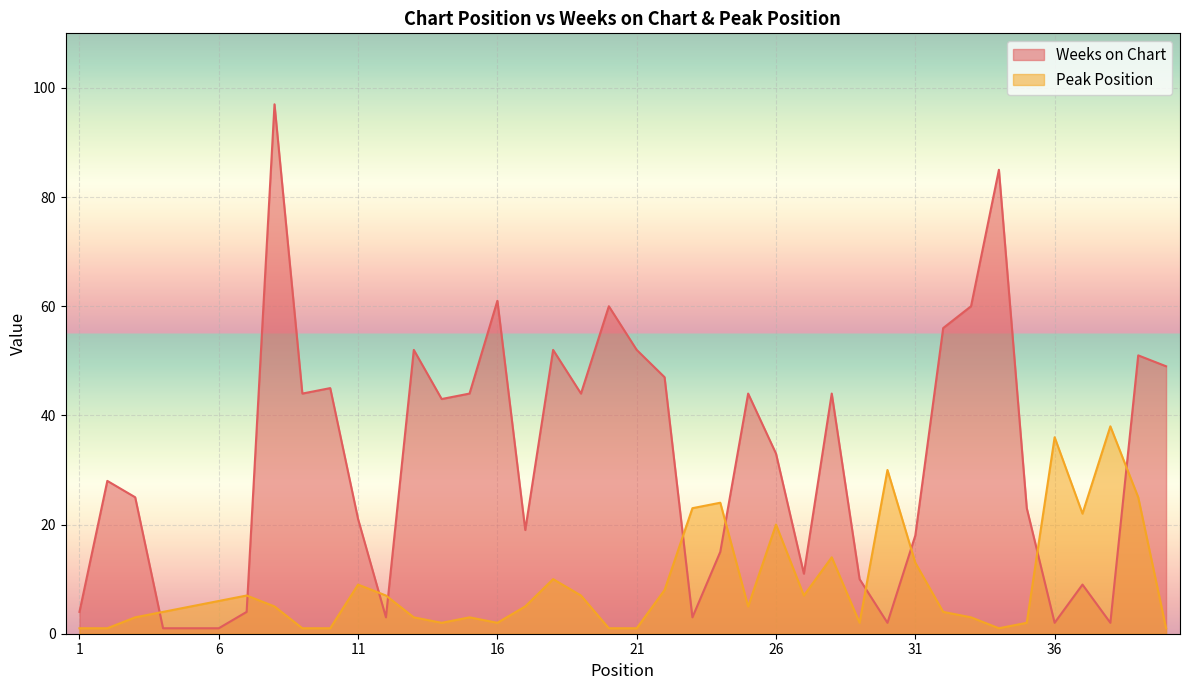

Which series has the largest total across all categories?

Weeks on Chart